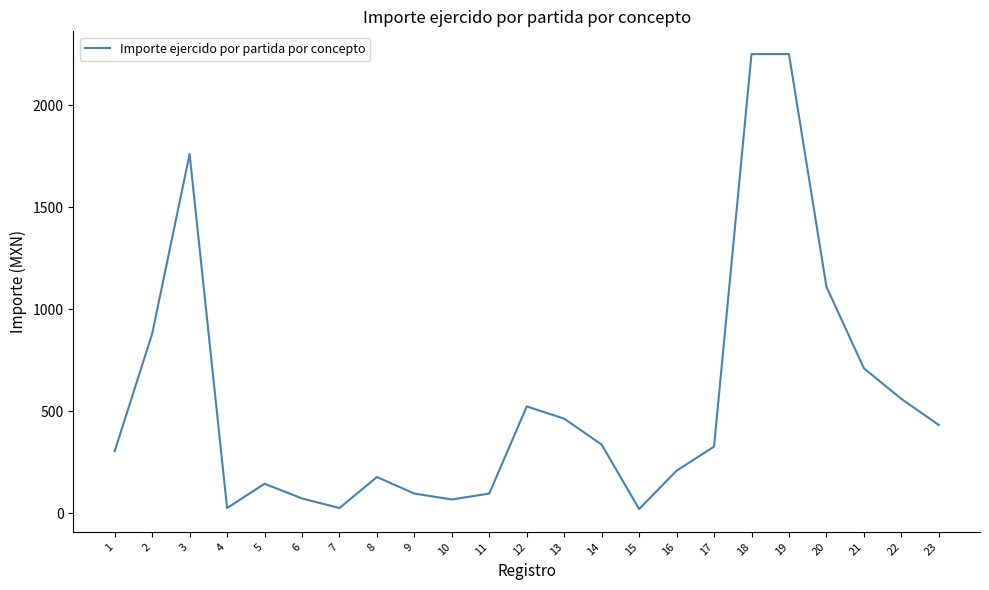

What is the difference between the maximum and minimum values?

2230.0